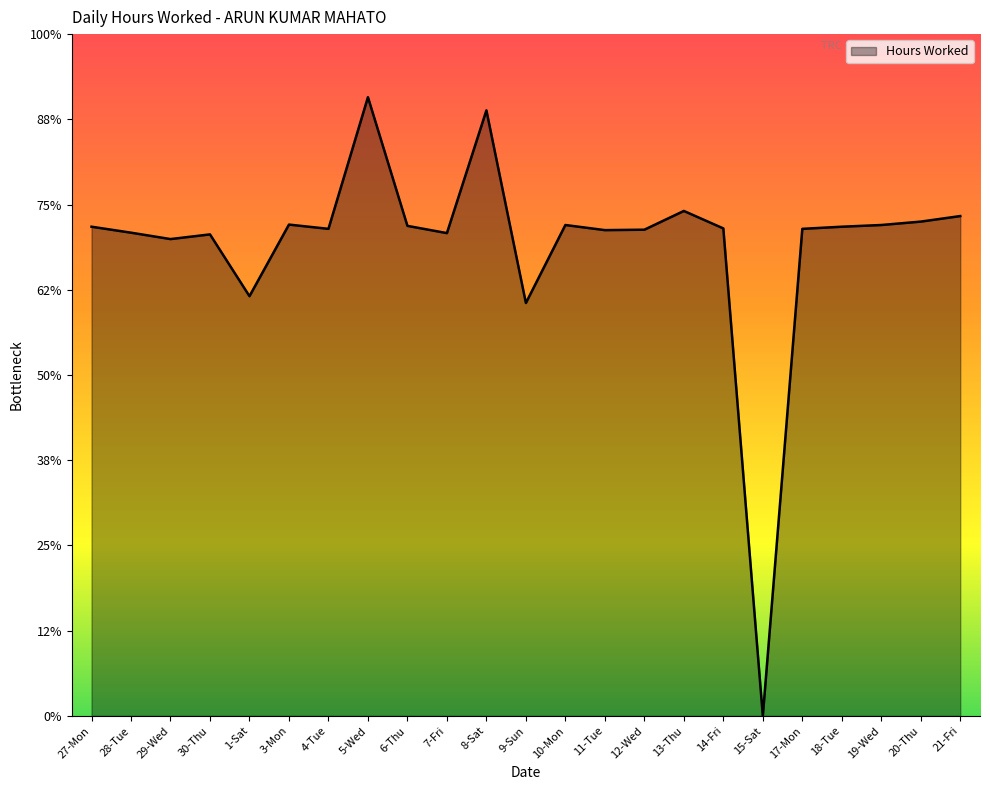

Reading left to right, extract all data points from this chart.

27-Mon=11.5	28-Tue=11.3	29-Wed=11.2	30-Thu=11.3	1-Sat=9.8	3-Mon=11.5	4-Tue=11.4	5-Wed=14.5	6-Thu=11.5	7-Fri=11.3	8-Sat=14.2	9-Sun=9.7	10-Mon=11.5	11-Tue=11.4	12-Wed=11.4	13-Thu=11.8	14-Fri=11.4	15-Sat=0.0	17-Mon=11.4	18-Tue=11.5	19-Wed=11.5	20-Thu=11.6	21-Fri=11.7